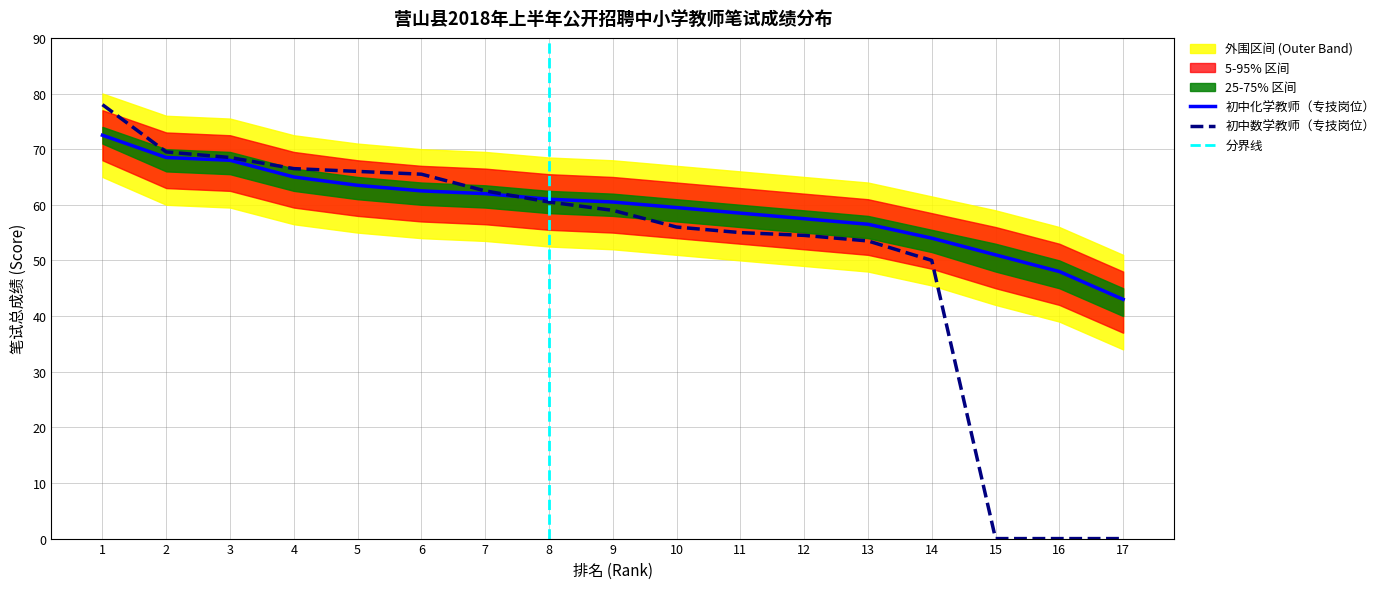

Does the chart display data point markers on the line(s)?

No